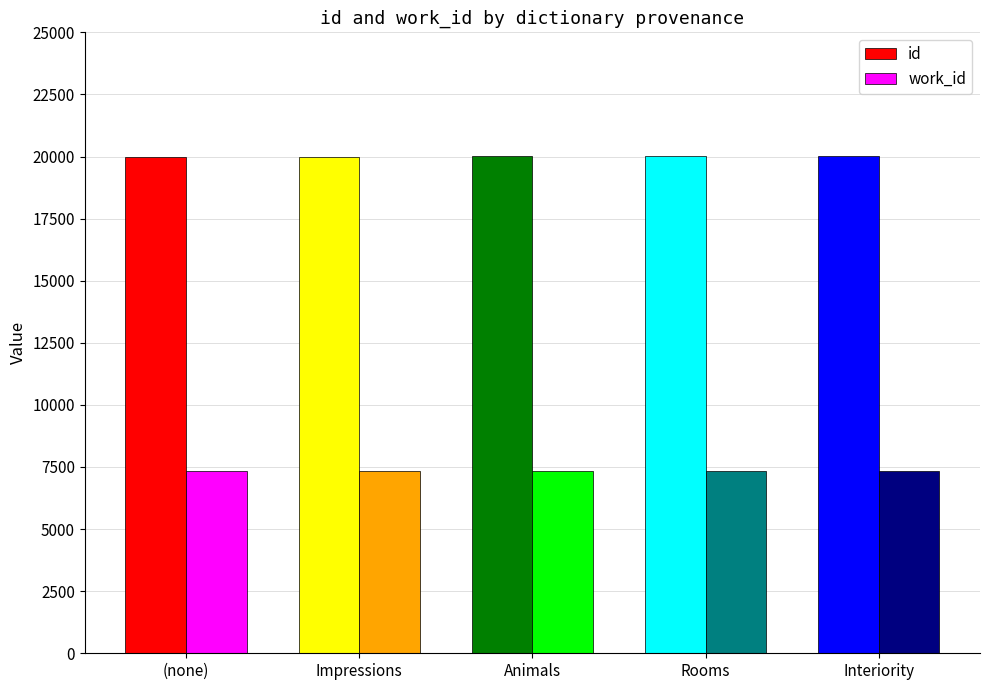

List the series in order of their overall mean, highest first.

id, work_id